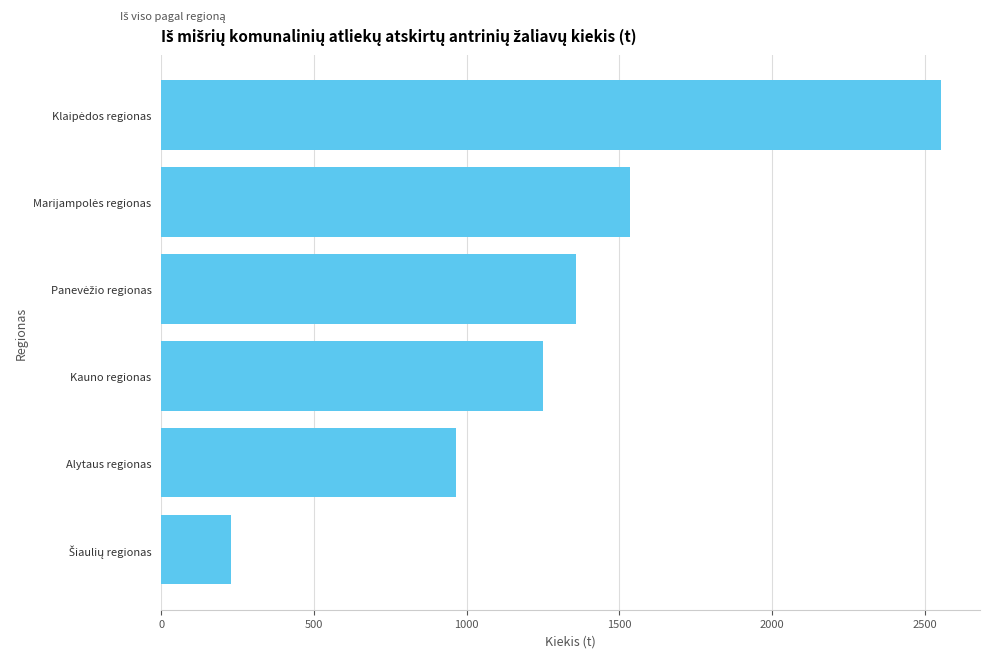

The value at Kauno regionas is 571.0. True or false?

False